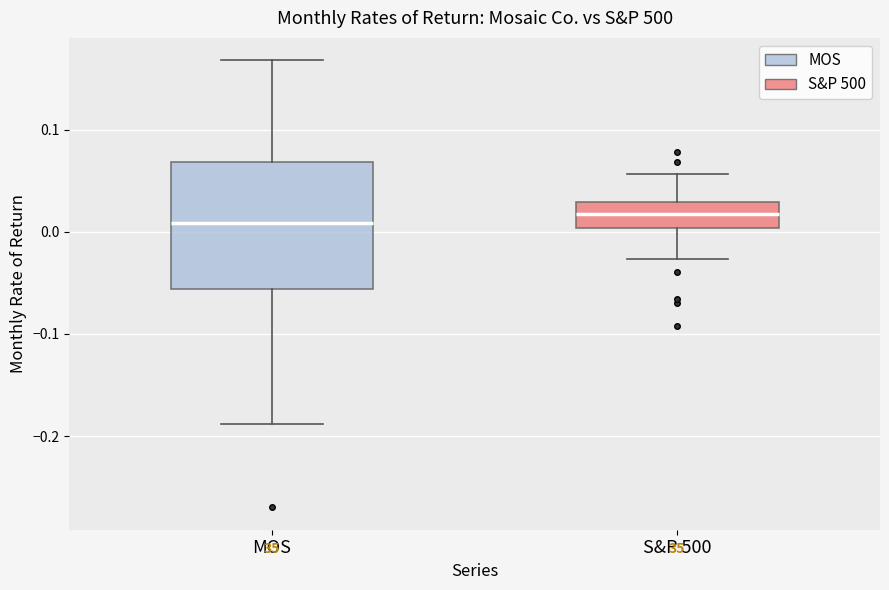

Reading left to right, transcribe this box plot: for each box, give where its median line is, the range the box spans, and where its two whiskers end, as read against the y-axis. The values are not printed on the chart, so give them approximately, as read against the axis.

MOS: median 0.01, box -0.06 to 0.07, whiskers -0.19 to 0.17
S&P 500: median 0.02, box 0.00 to 0.03, whiskers -0.03 to 0.06